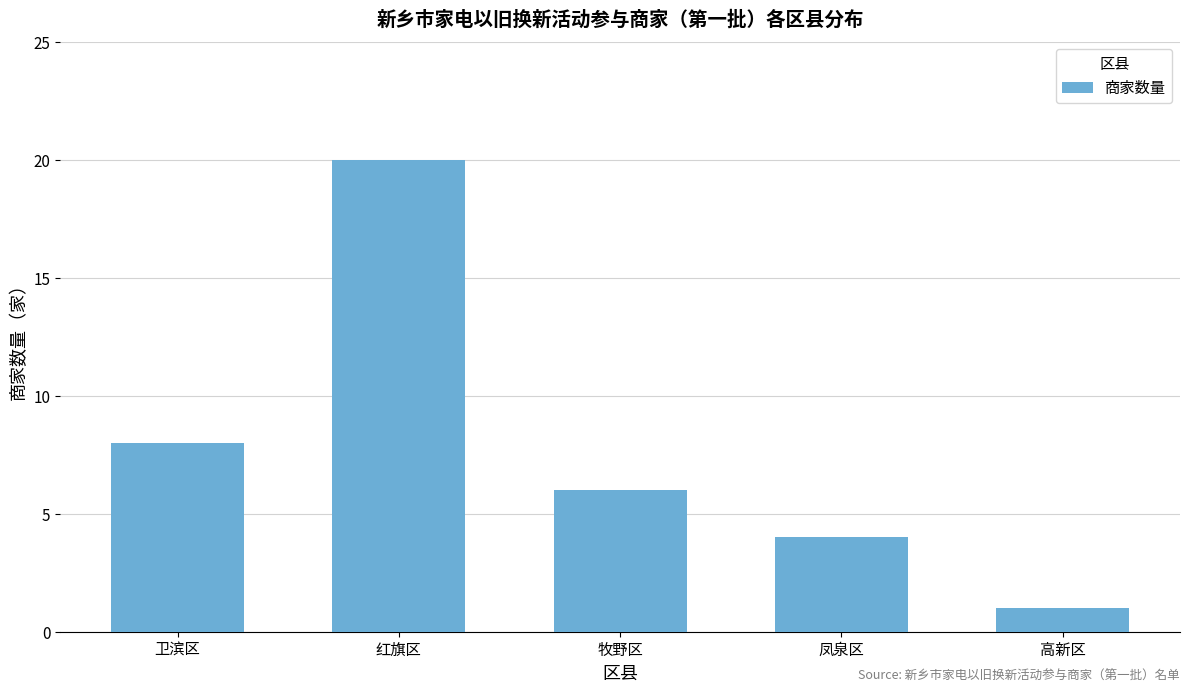

Where is the data nearest to the value 10?

卫滨区